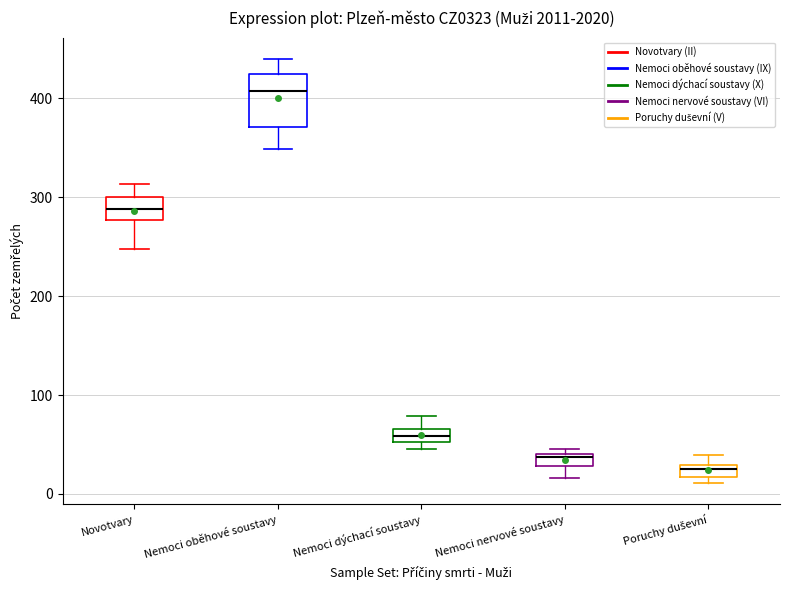

Which box is the tallest, from its lower edge to its upper edge?

Nemoci oběhové soustavy